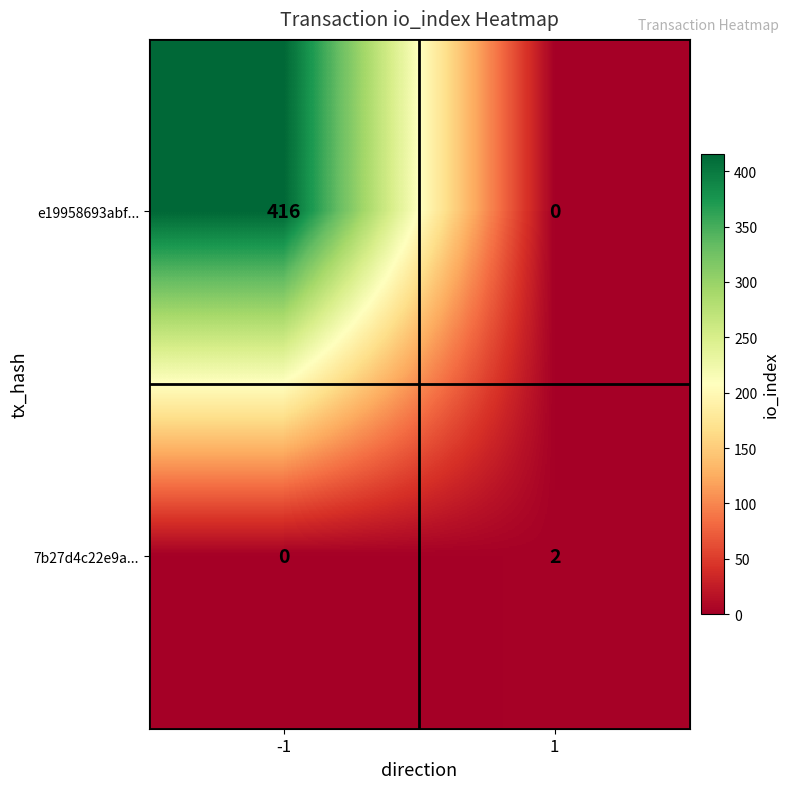

At how many categories does at least one series exceed 37?

1